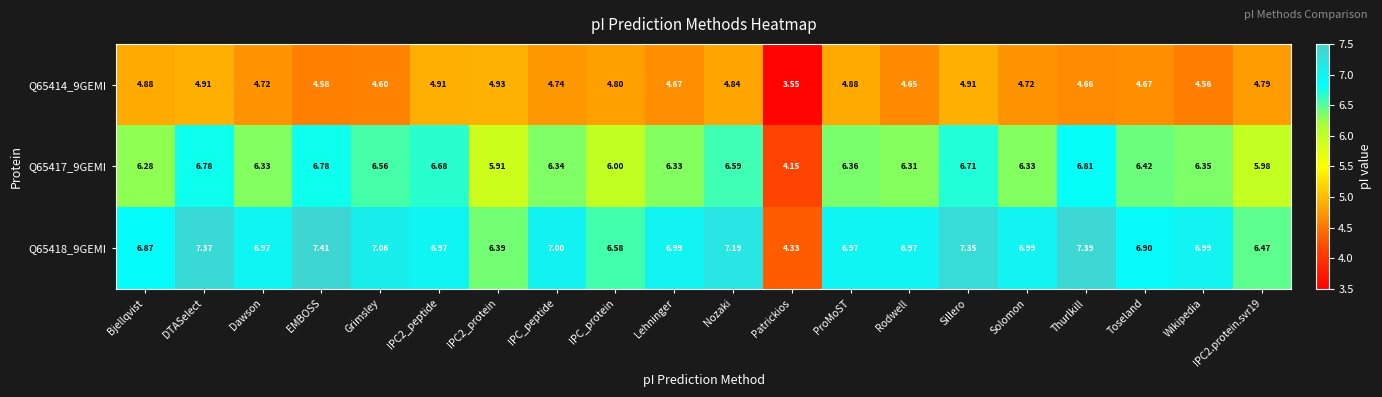

At which label does Q65418_9GEMI first exceed 6?

Bjellqvist